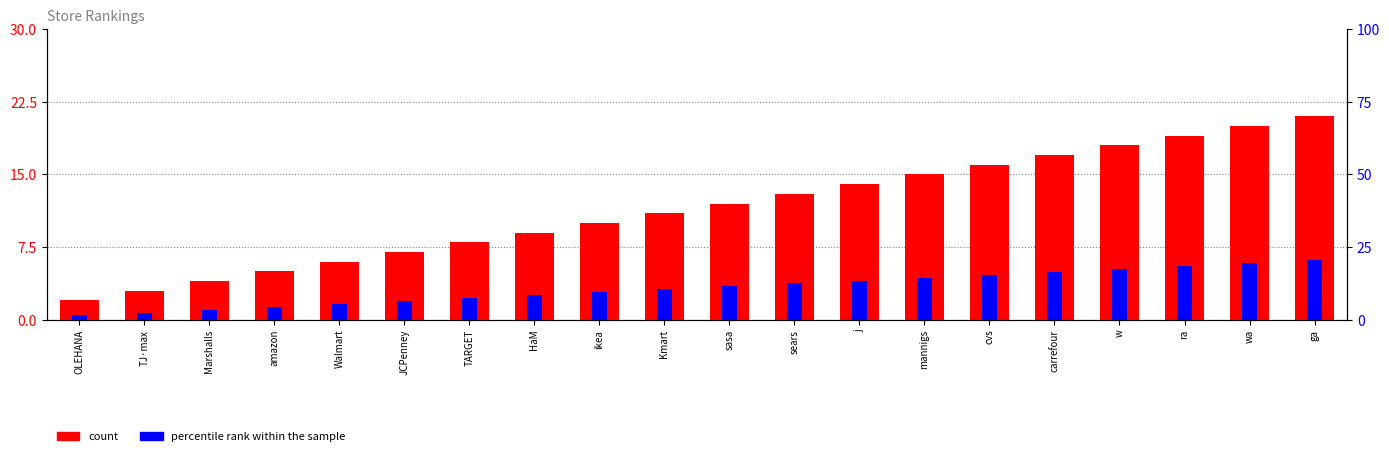

Reading left to right, list all the values displayed in this chart.

count: OLEHANA=2.0	TJ·max=3.0	Marshalls=4.0	amazon=5.0	Walmart=6.0	JCPenney=7.0	TARGET=8.0	HaM=9.0	ikea=10.0	Kmart=11.0	sasa=12.0	sears=13.0	j=14.0	mannigs=15.0	cvs=16.0	carrefour=17.0	w=18.0	ra=19.0	wa=20.0	ga=21.0
percentile rank within the sample: OLEHANA=0.4	TJ·max=0.8	Marshalls=1.1	amazon=1.3	Walmart=1.6	JCPenney=1.9	TARGET=2.2	HaM=2.5	ikea=2.9	Kmart=3.1	sasa=3.4	sears=3.8	j=4.0	mannigs=4.3	cvs=4.6	carrefour=5.0	w=5.2	ra=5.5	wa=5.8	ga=6.1